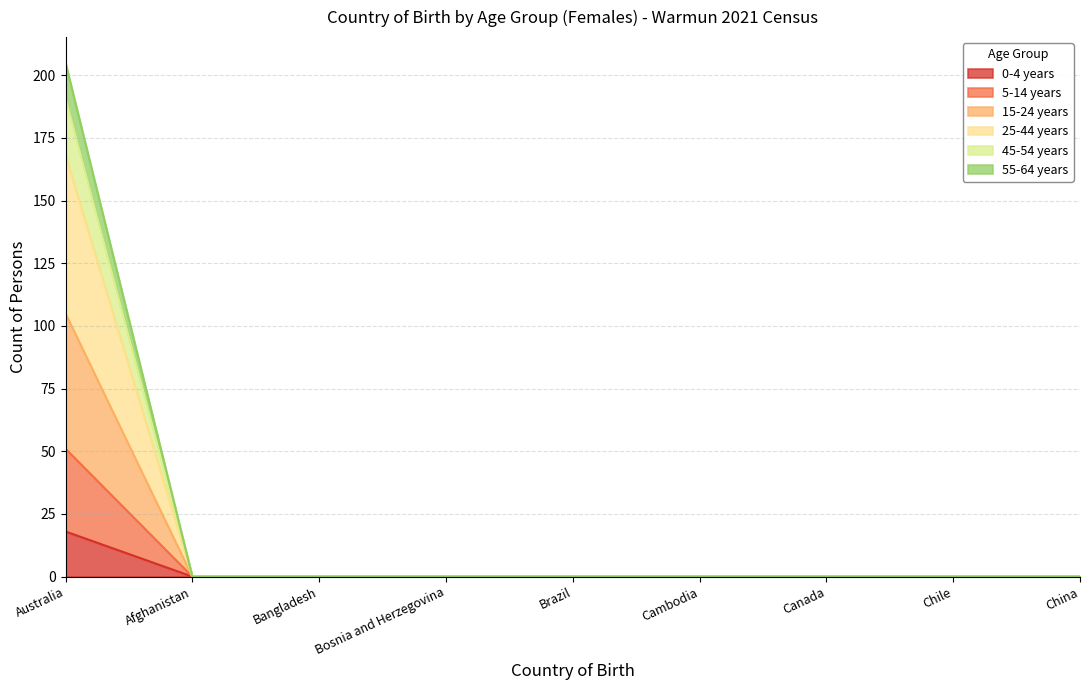

Does the chart display data point markers on the line(s)?

No